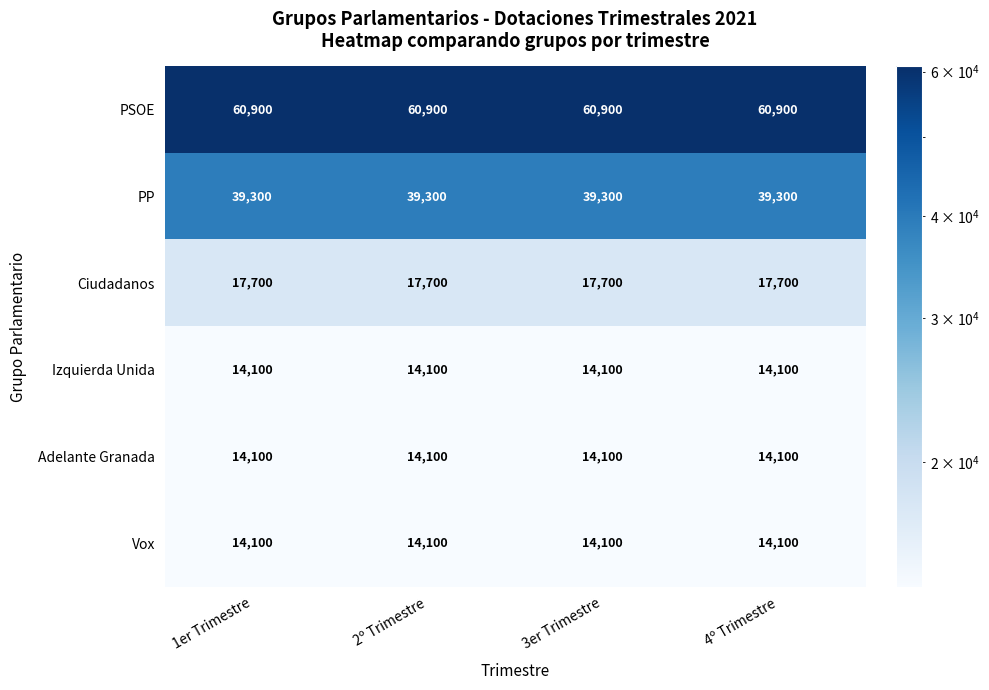

What is the maximum value shown in the chart?

60900